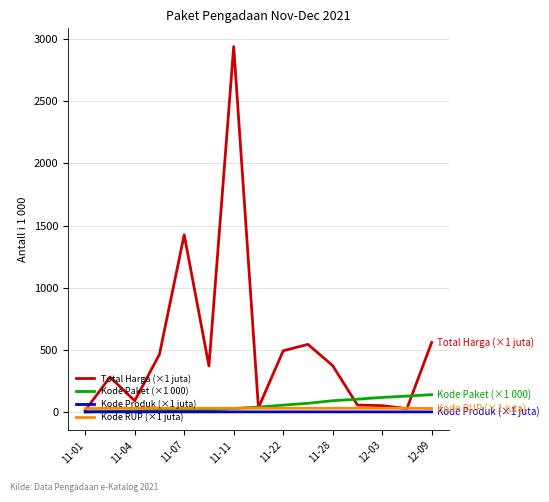

Which series has the largest total across all categories?

Total Harga (×1 juta)